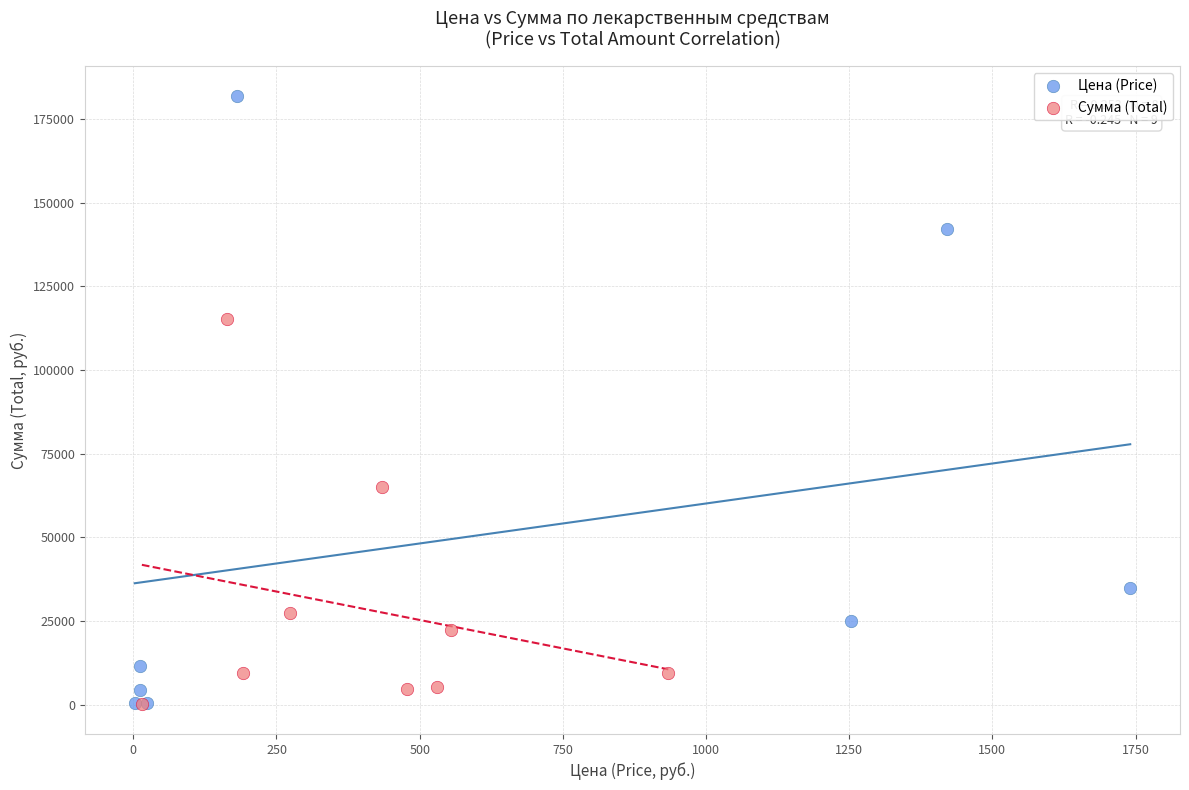

Which series has the largest Y range (max minus min)?

Цена (Price)